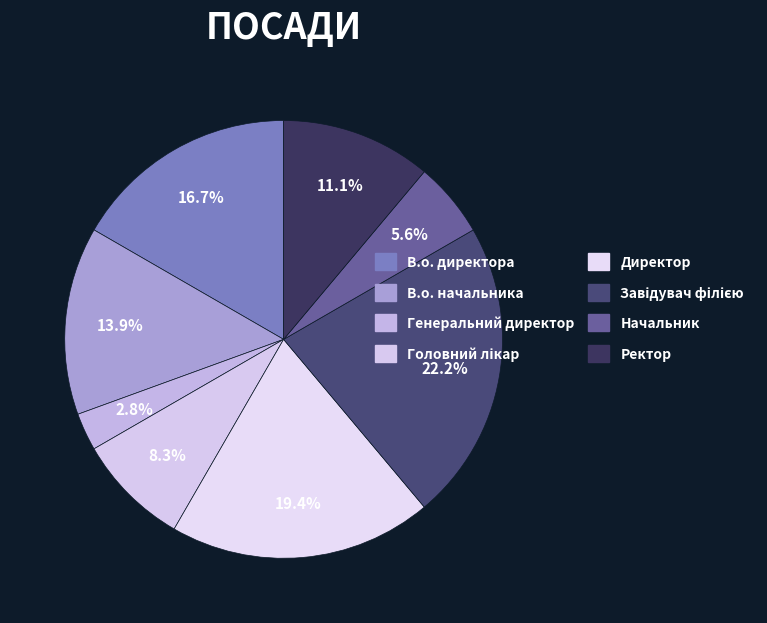

To the nearest percent, what is the difference between the largest and smallest slice percentages?

19%